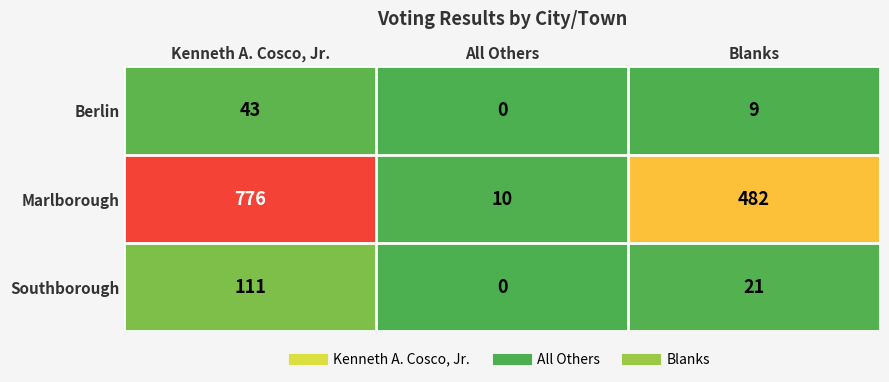

Which series has the largest total across all categories?

Marlborough